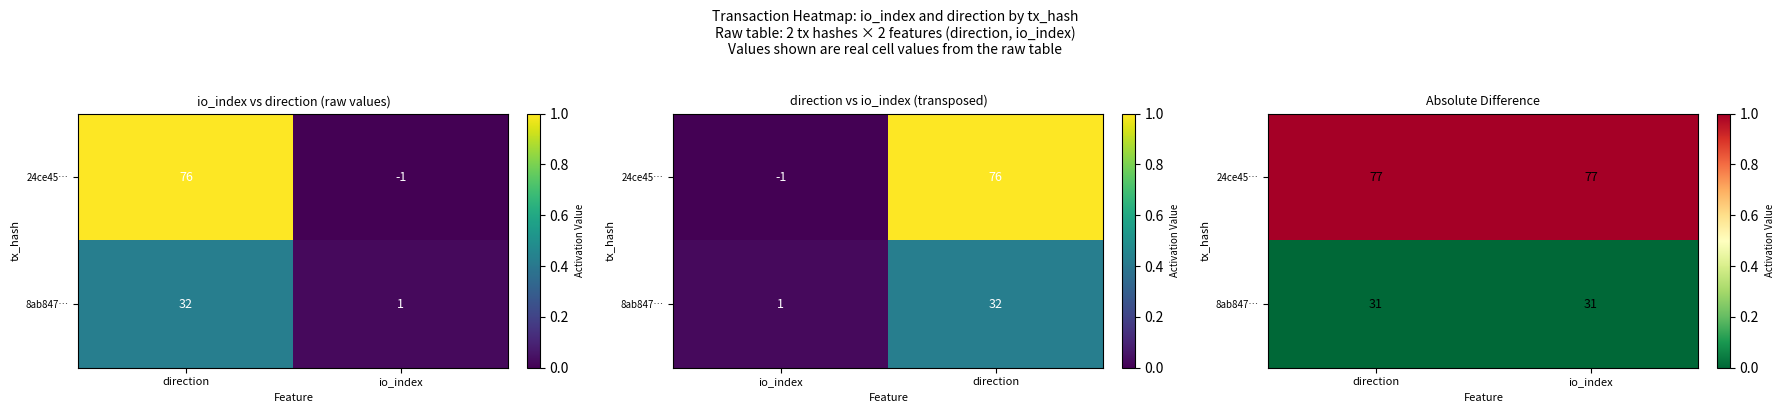

Which has a higher value, direction or io_index?

direction